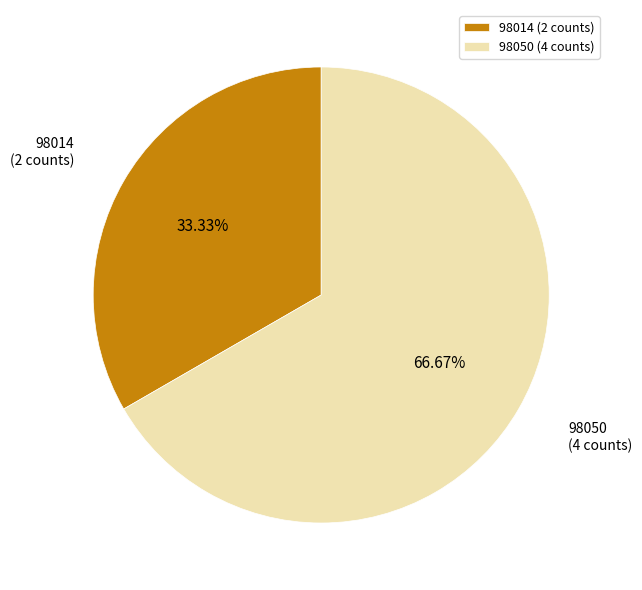

To the nearest percent, what portion does 98014 represent?

33%